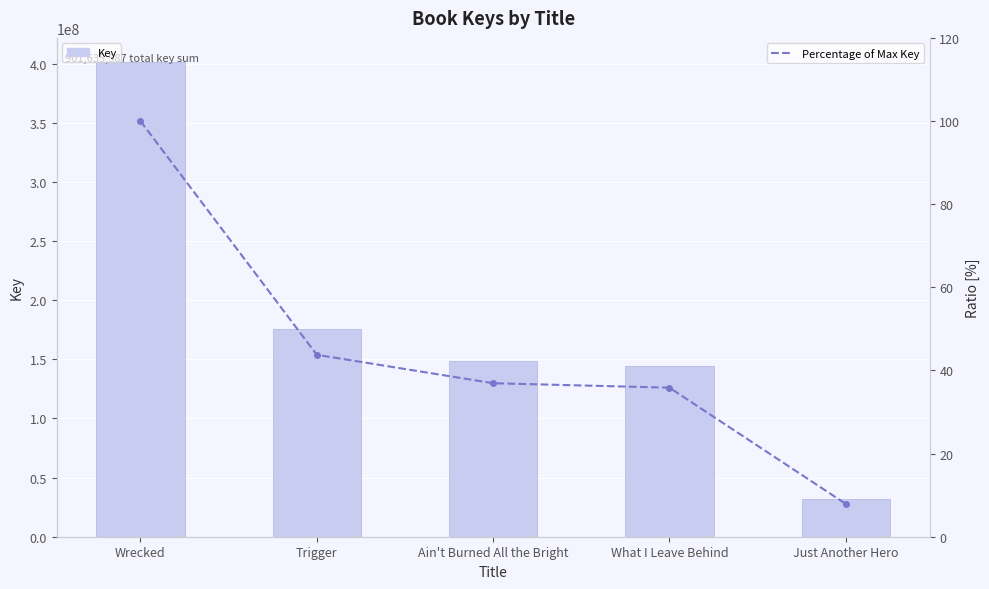

The Key series shows 252610866.6 at Ain't Burned All the Bright. True or false?

False